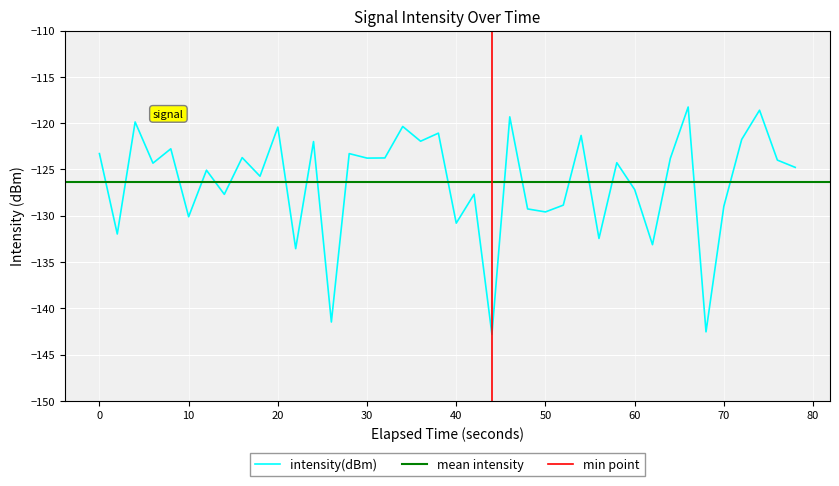

Reading left to right, what are all the values shown in this chart?

-123.3	-132.0	-119.9	-124.3	-122.8	-130.1	-125.1	-127.7	-123.7	-125.7	-120.4	-133.6	-122.0	-141.5	-123.3	-123.8	-123.8	-120.4	-122.0	-121.1	-130.8	-127.7	-142.8	-119.3	-129.3	-129.6	-128.9	-121.3	-132.5	-124.3	-127.2	-133.1	-123.8	-118.3	-142.5	-129.0	-121.8	-118.6	-124.0	-124.8